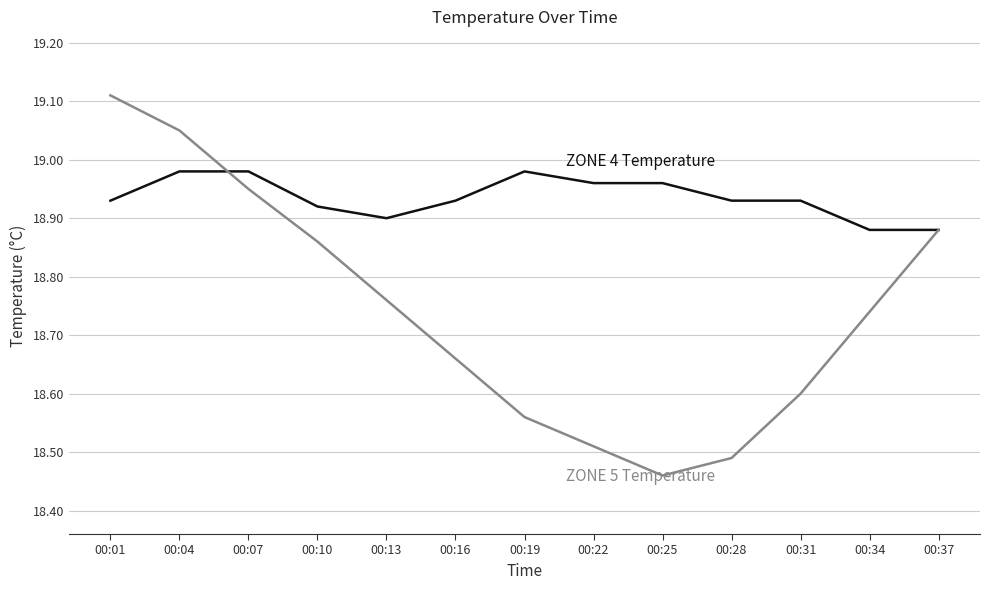

At which category does the chart reach its minimum across all series?

00:25